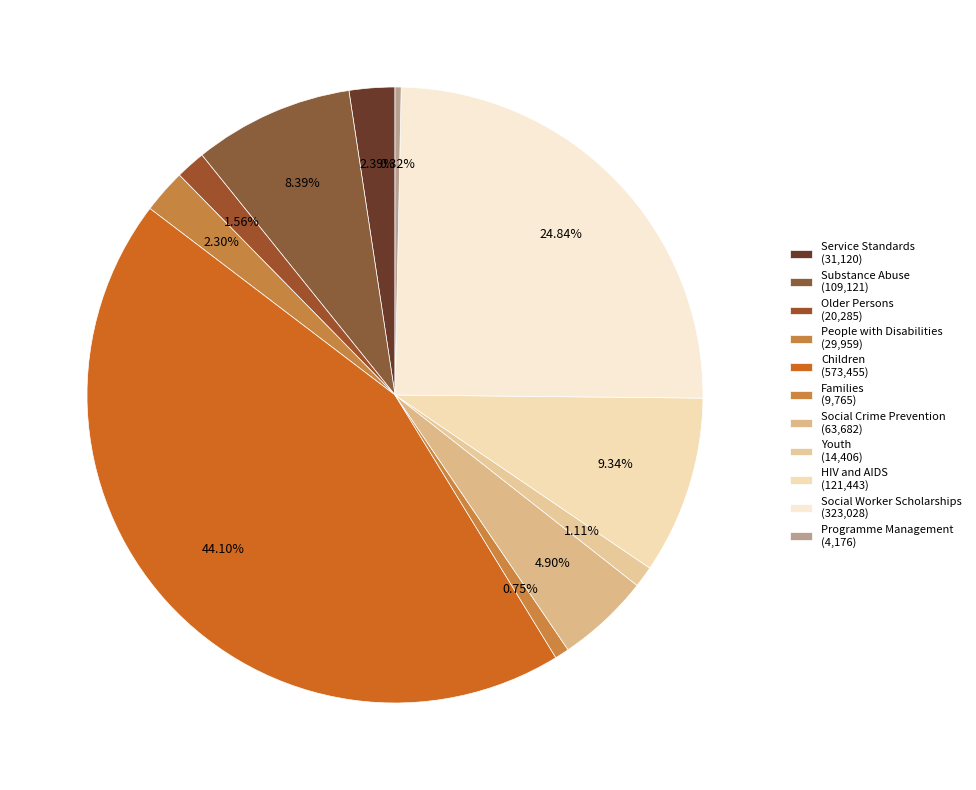

How many segments does this pie chart have?

11